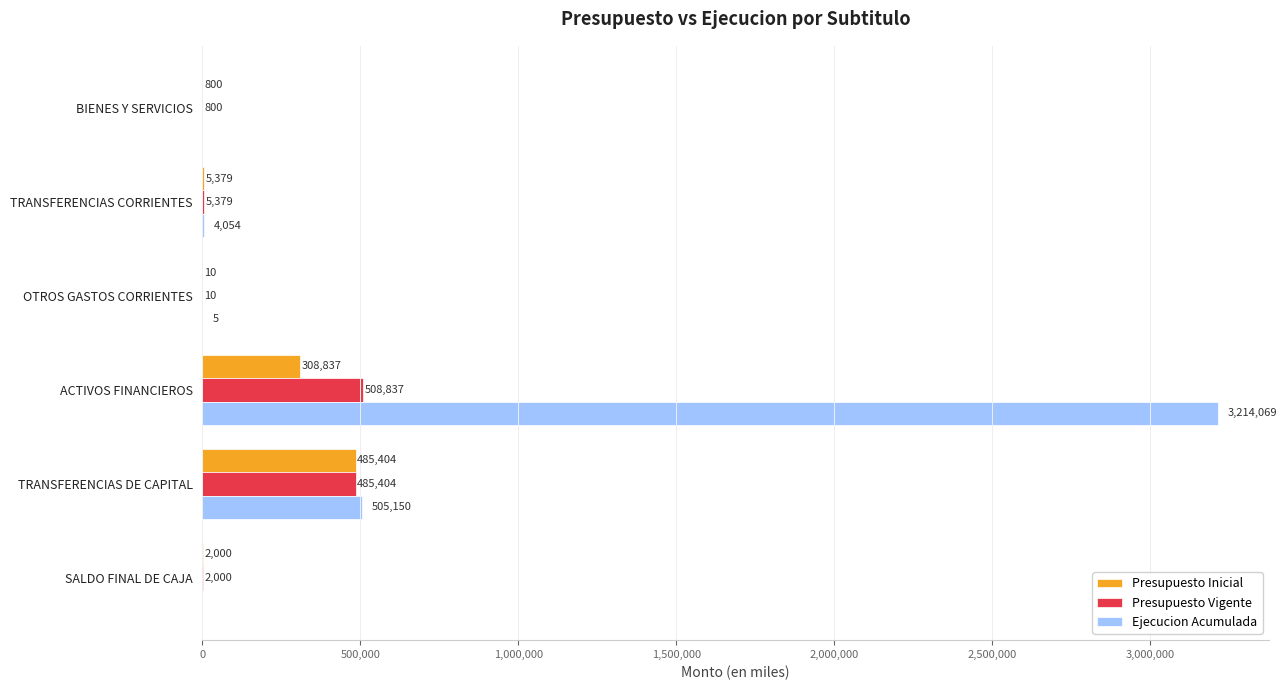

At which label is Presupuesto Vigente closest to 254423?

TRANSFERENCIAS DE CAPITAL